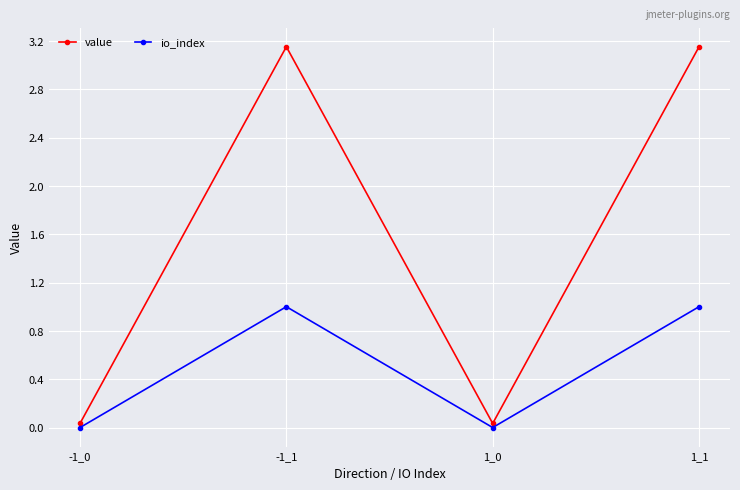

How many values in the value series exceed 3?

2